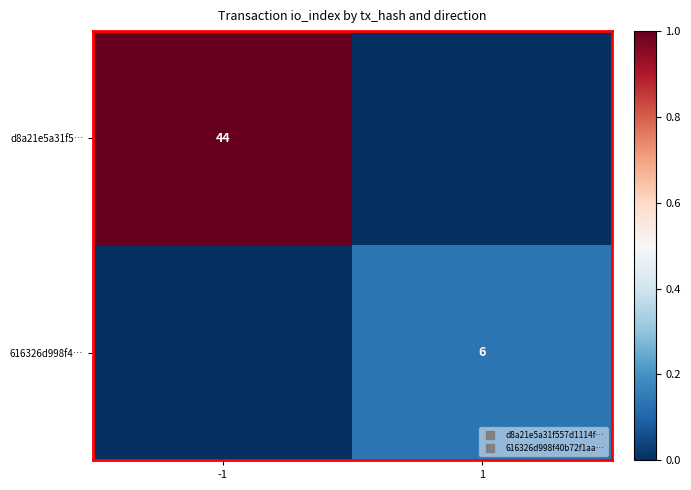

Between -1 and 1, which series saw the biggest shift?

d8a21e5a31f5…